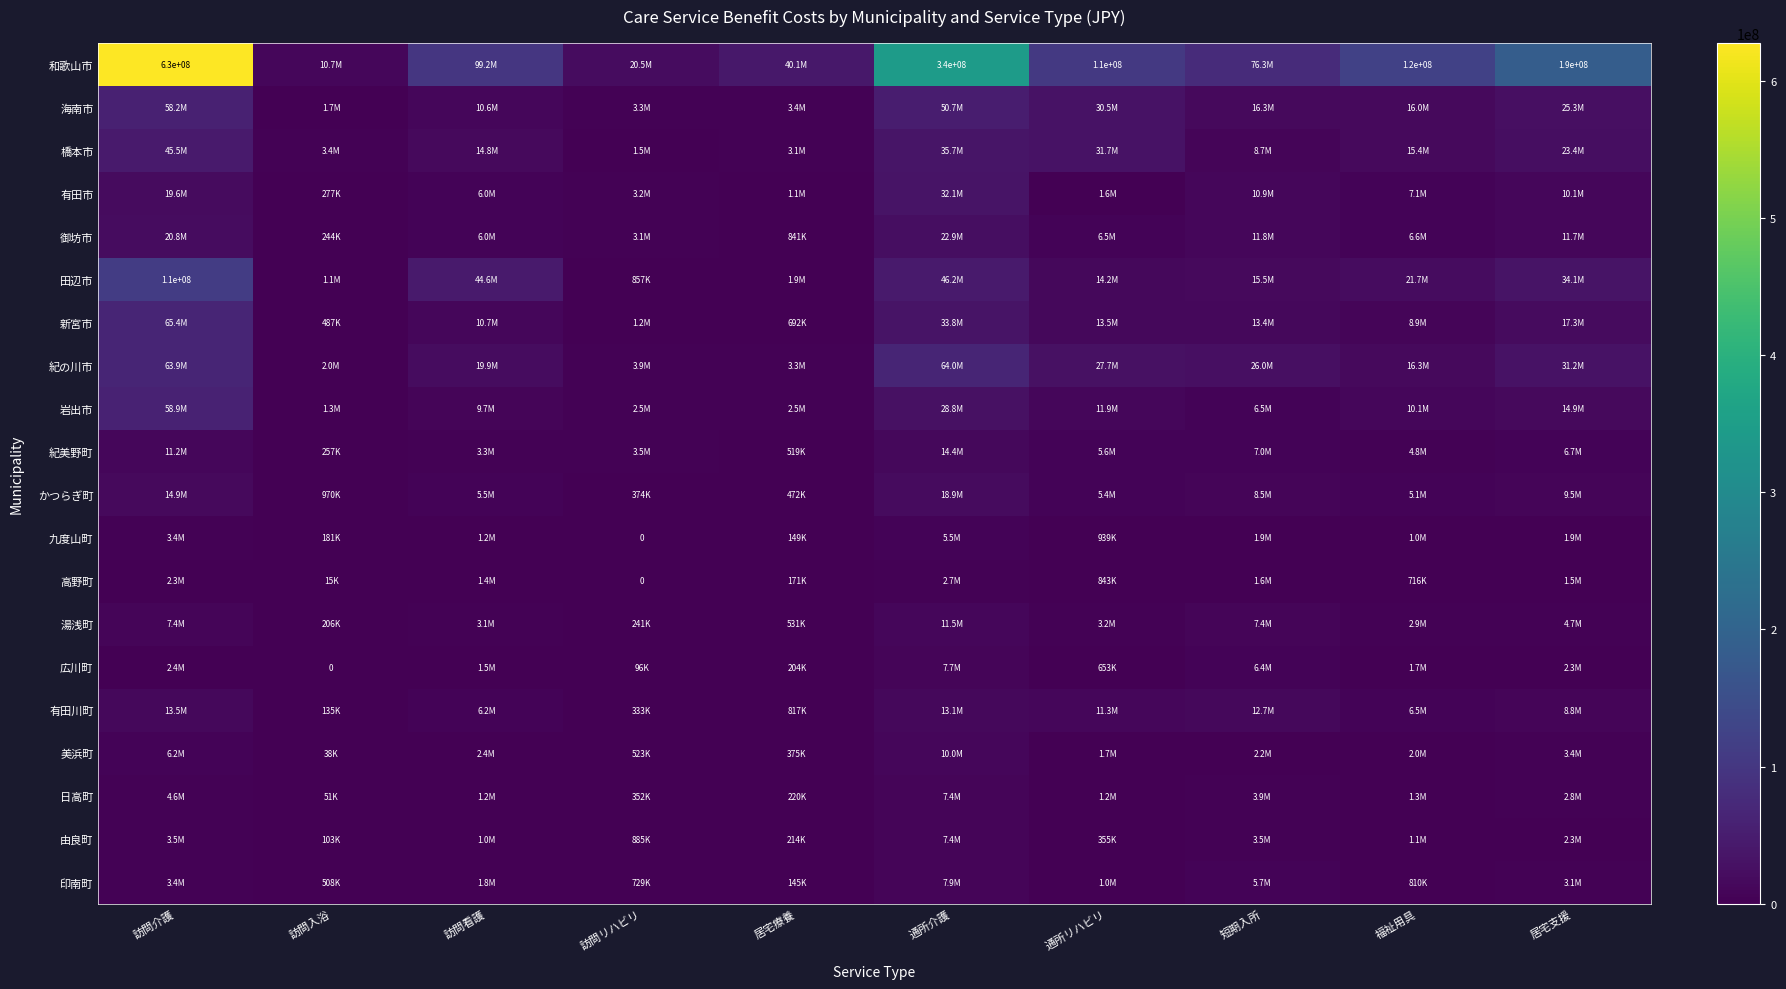

What is the sum of the 橋本市 values at 通所介護 and 訪問入浴?

39045979